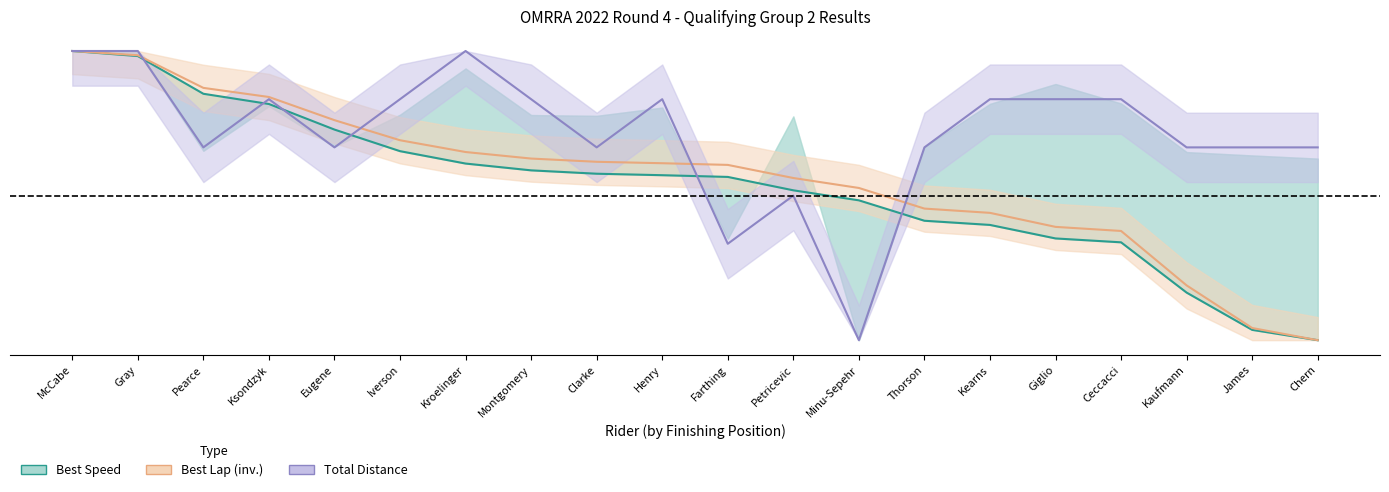

Between Gray and Chern, which is larger?

Gray